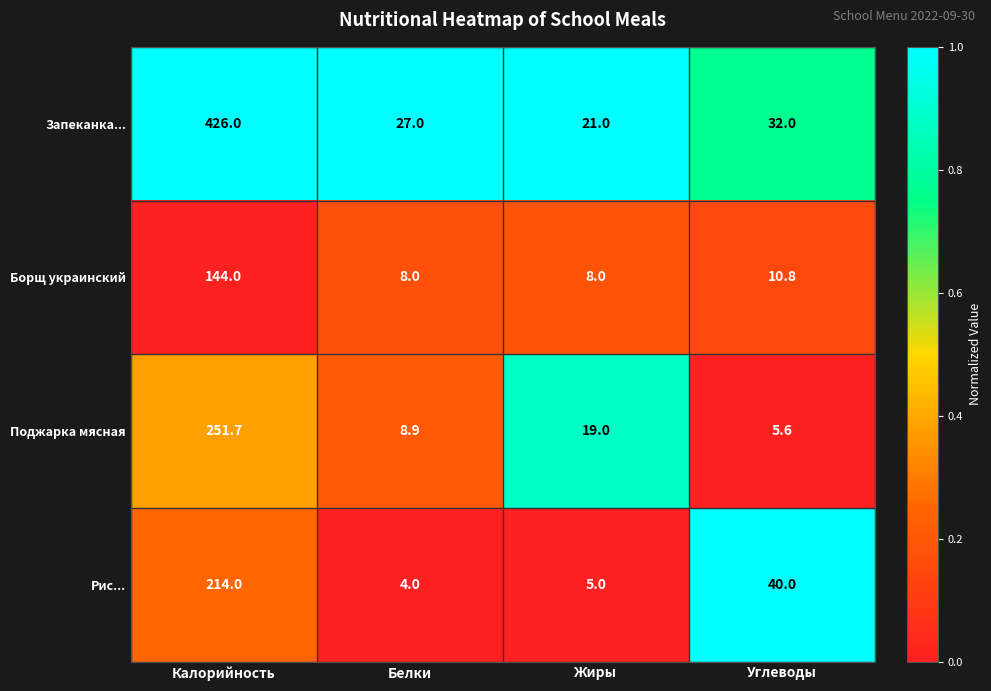

Rank the series by their maximum value, from highest to lowest.

Запеканка..., Поджарка мясная, Рис..., Борщ украинский